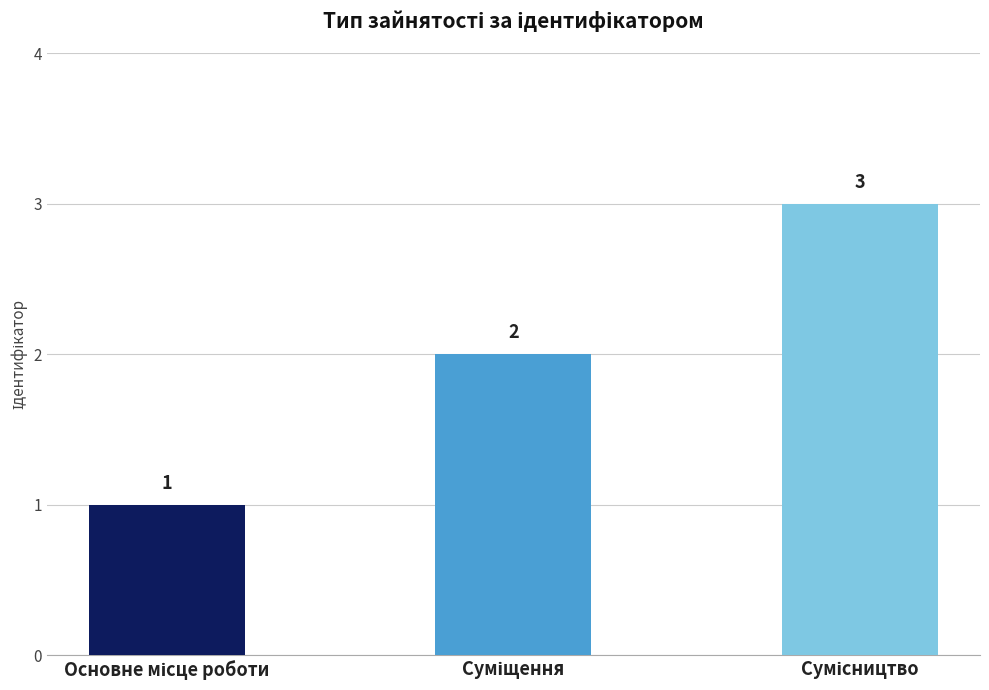

Count the values in the range 1 to 3.

3